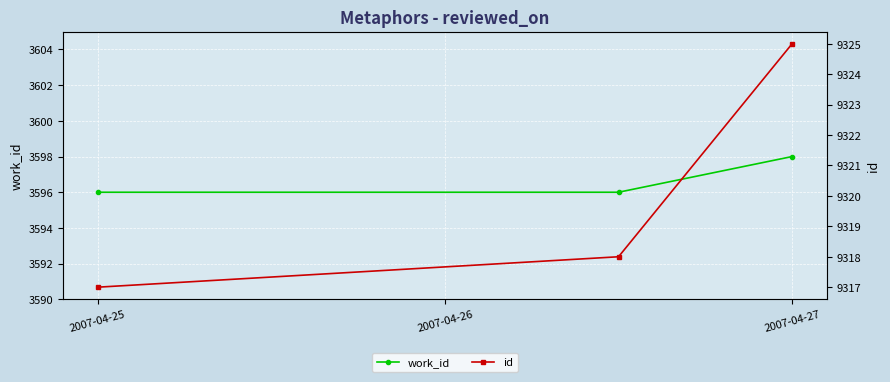

Is the value of id at 2007-04-27 greater than the value of work_id at 2007-04-26?

Yes